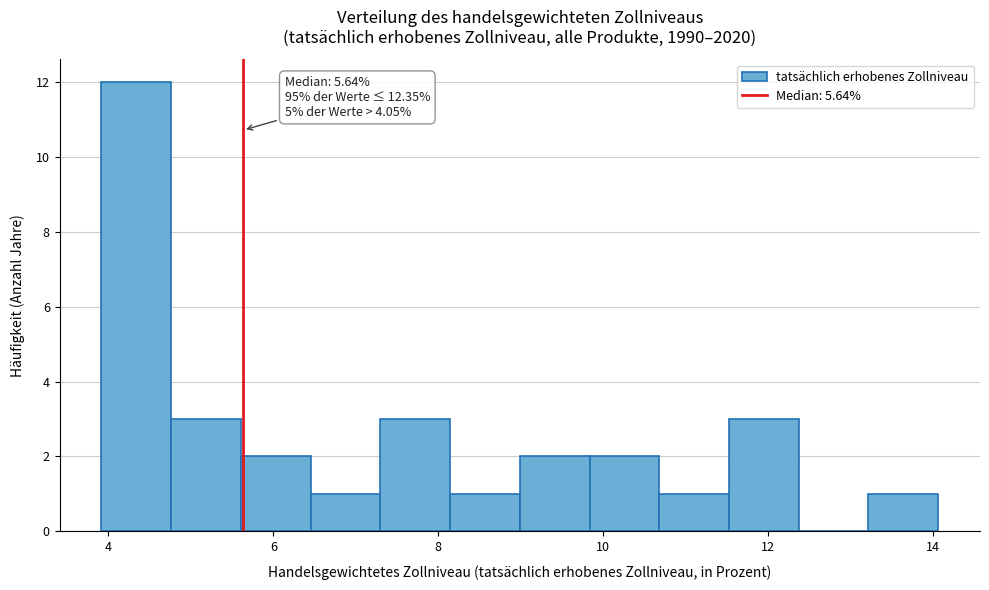

Which range on the x-axis has the tallest bar?

4.0 to 4.8